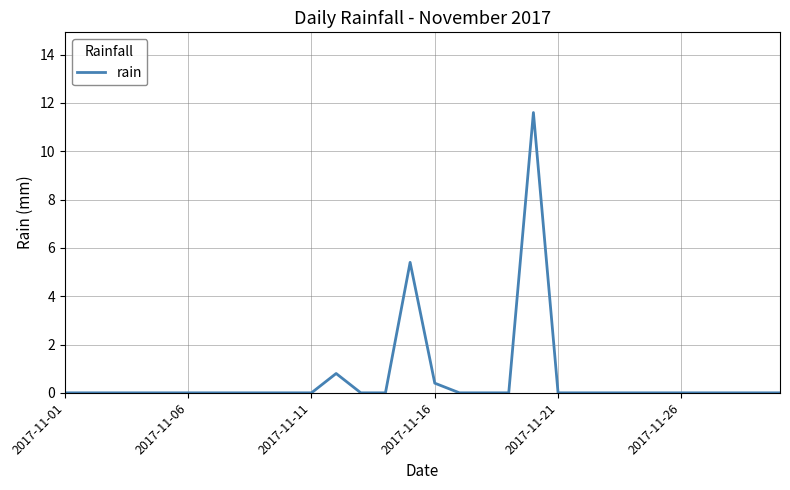

How many lines are shown in the chart?

1